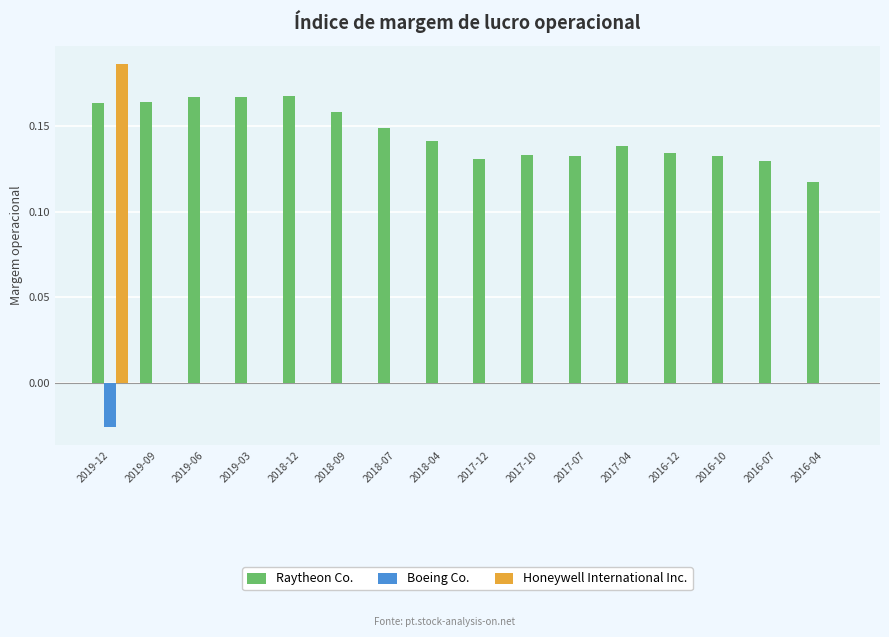

Which category has the highest value across all series?

2019-12